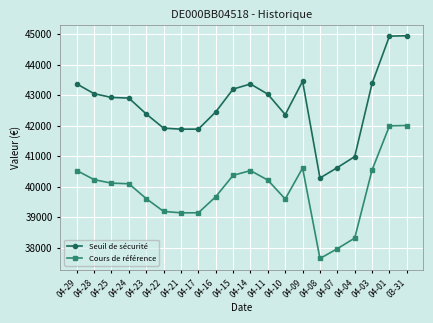

At which category does the chart reach its minimum across all series?

04-08